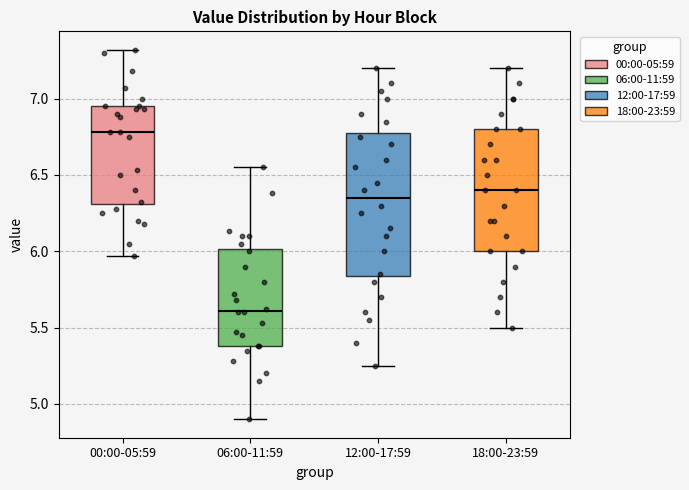

Reading left to right, transcribe this box plot: for each box, give where its median line is, the range the box spans, and where its two whiskers end, as read against the y-axis. The values are not printed on the chart, so give them approximately, as read against the axis.

00:00-05:59: median 6.80, box 6.30 to 6.95, whiskers 5.95 to 7.30
06:00-11:59: median 5.60, box 5.40 to 6.00, whiskers 4.90 to 6.55
12:00-17:59: median 6.35, box 5.85 to 6.80, whiskers 5.25 to 7.20
18:00-23:59: median 6.40, box 6.00 to 6.80, whiskers 5.50 to 7.20